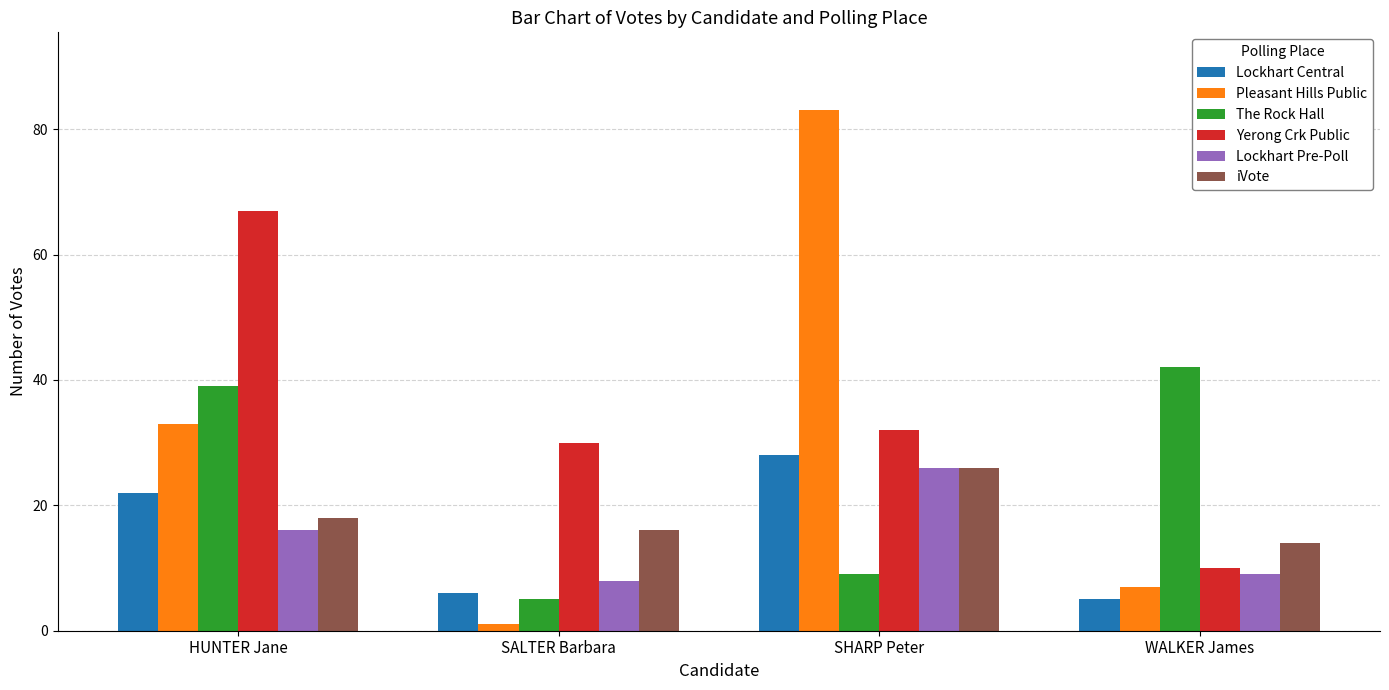

Between HUNTER Jane and SHARP Peter, which series saw the biggest shift?

Pleasant Hills Public